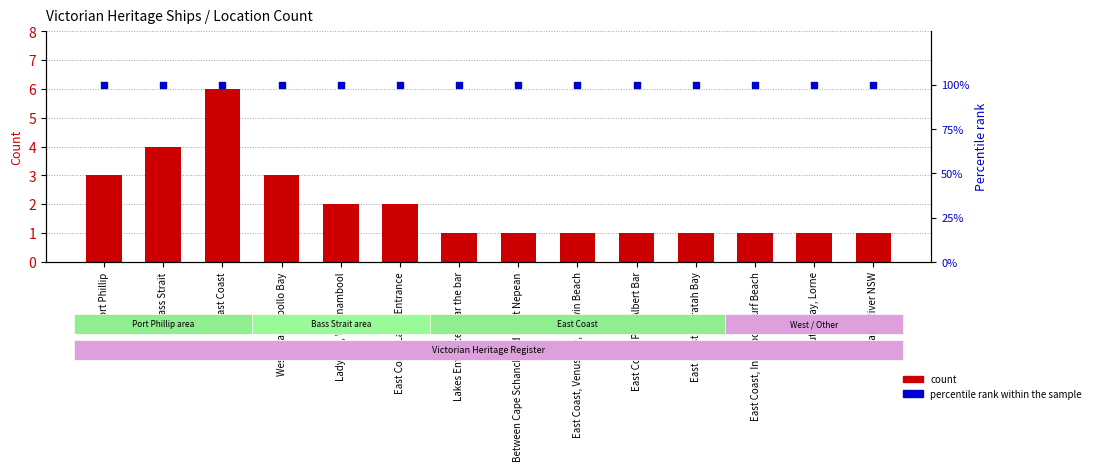

What is the total value across all series at Lady Bay, Warrnambool?

102